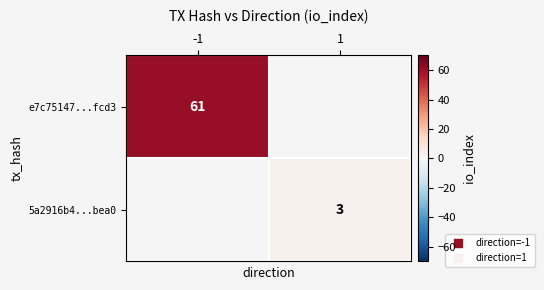

Is it true that 5a2916b4...bea0 equals 3.0 at 1?

True